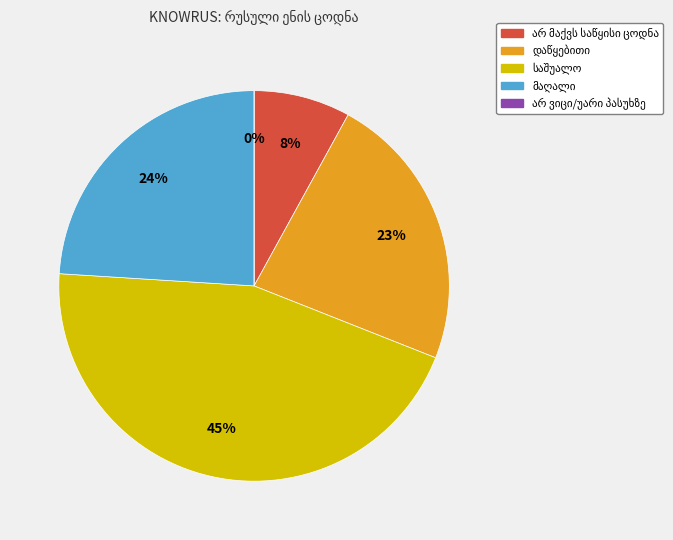

What is the smallest slice in the pie chart?

არ ვიცი/უარი პასუხზე